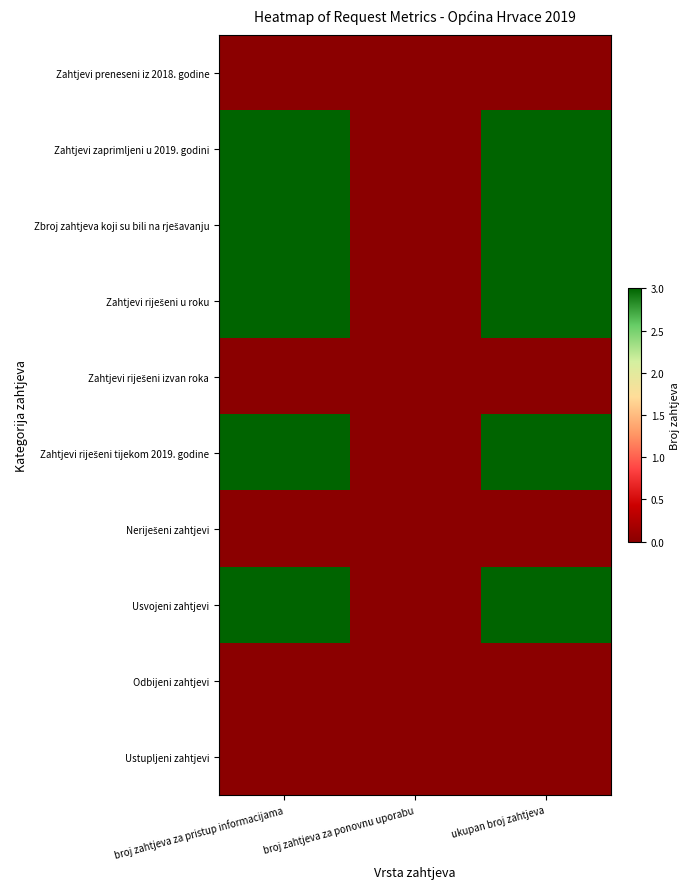

How many distinct data groups are displayed?

10